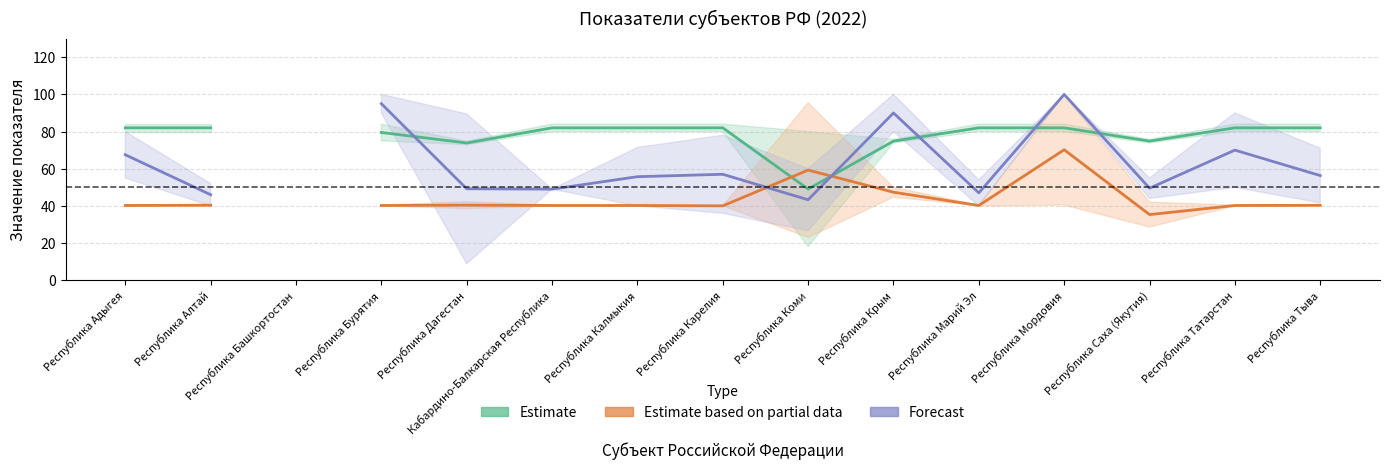

Read the Forecast value at Республика Калмыкия.

55.7